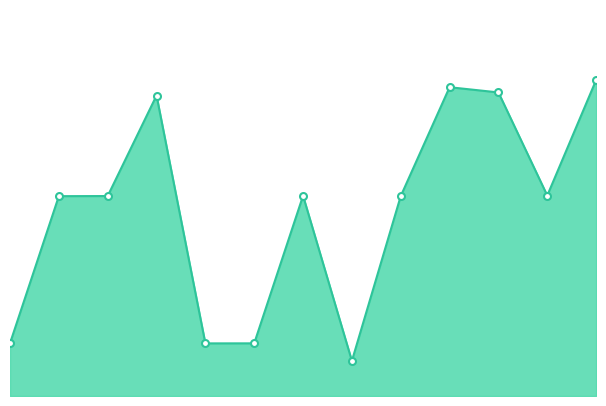

Does the chart have visible grid lines?

No